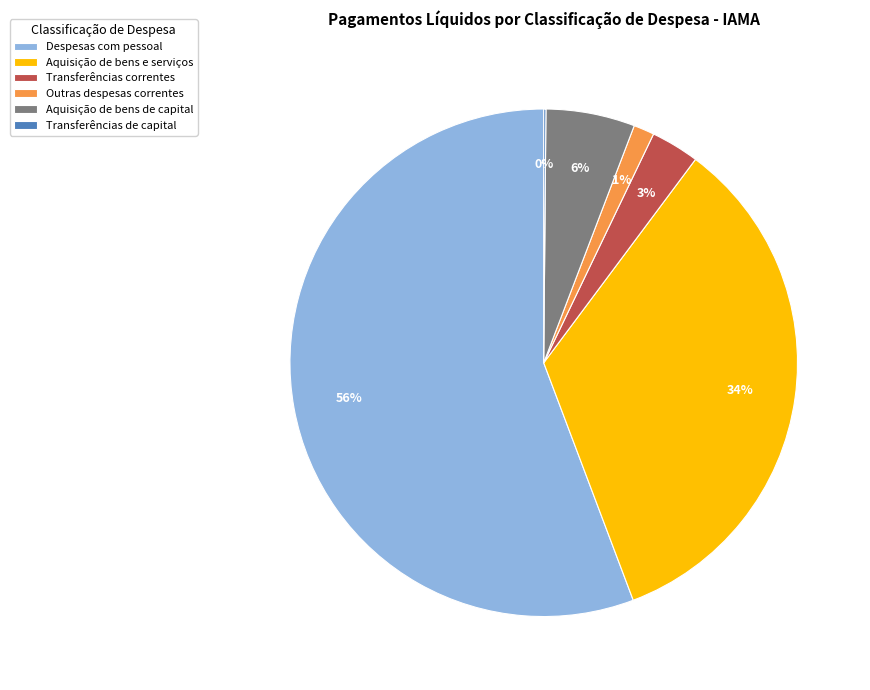

Which has a higher value, Despesas com pessoal or Aquisição de bens e serviços?

Despesas com pessoal